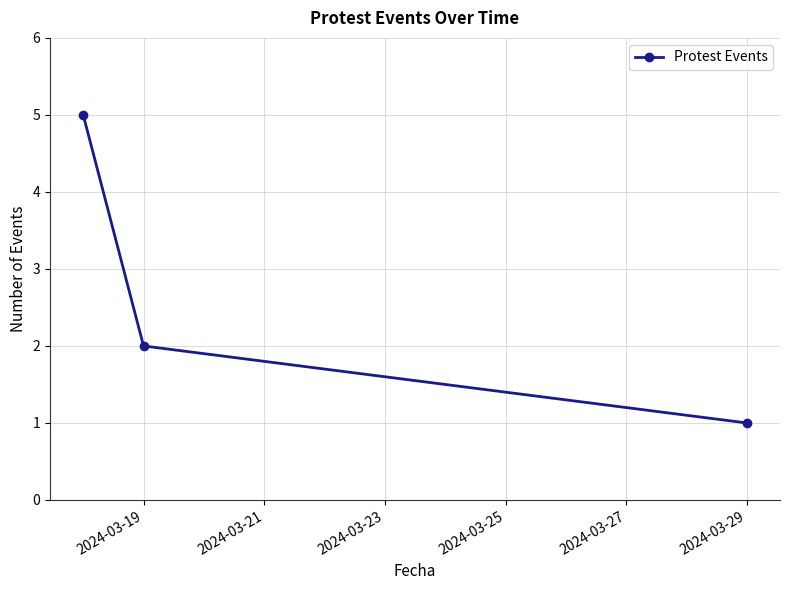

What is the greatest value displayed?

5